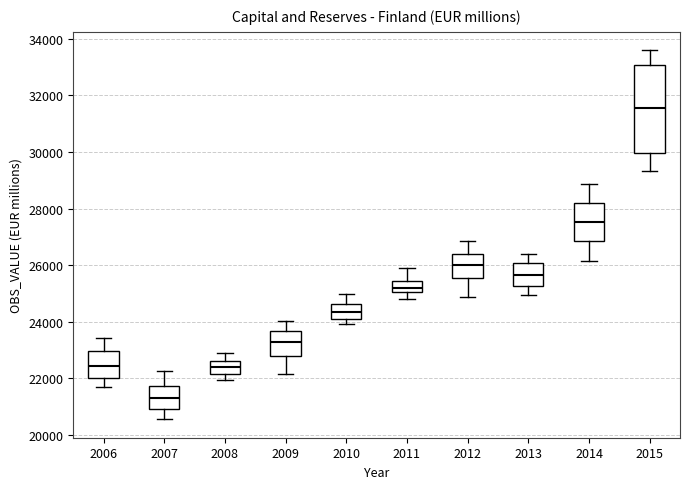

Where does the upper whisker of the box at x = 2008 end on the y-axis? The values are not printed on the chart, so give them approximately, as read against the axis.

22800